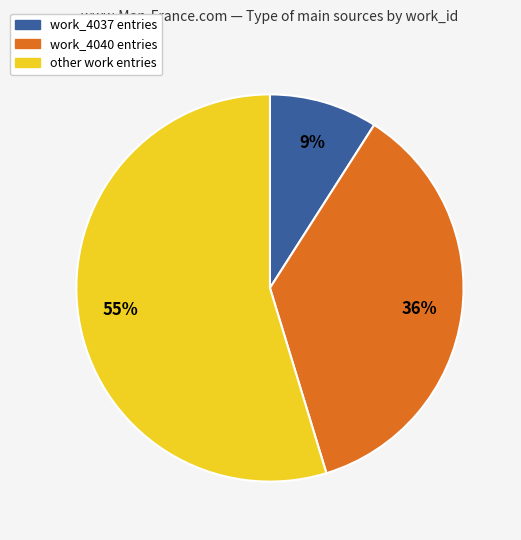

Is there a majority slice in this chart?

Yes